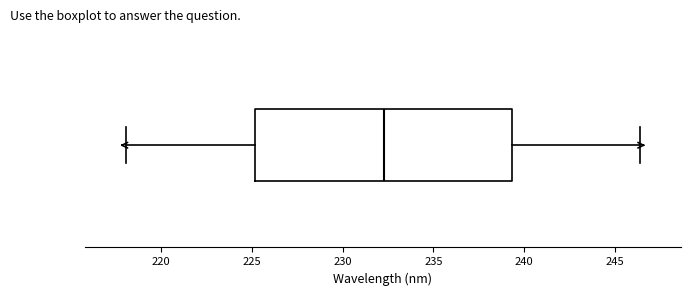

Where is the right edge of the box on the x-axis? The values are not printed on the chart, so give them approximately, as read against the axis.

239.5